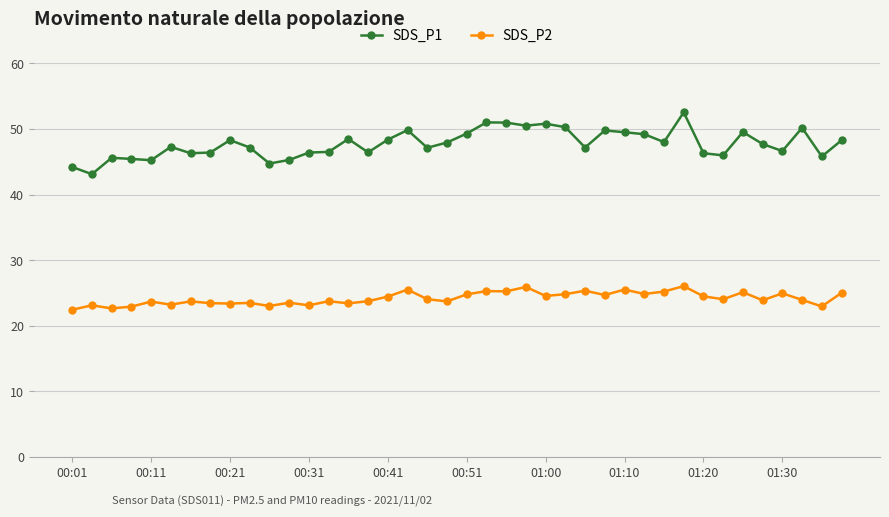

Which series has the widest spread of values?

SDS_P1